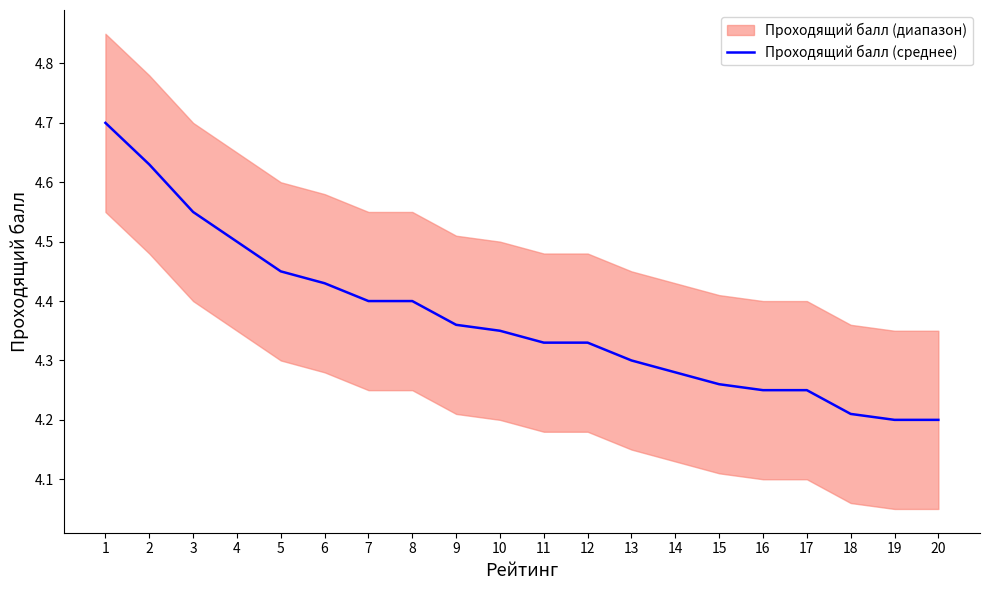

Does the chart display data point markers on the line(s)?

No